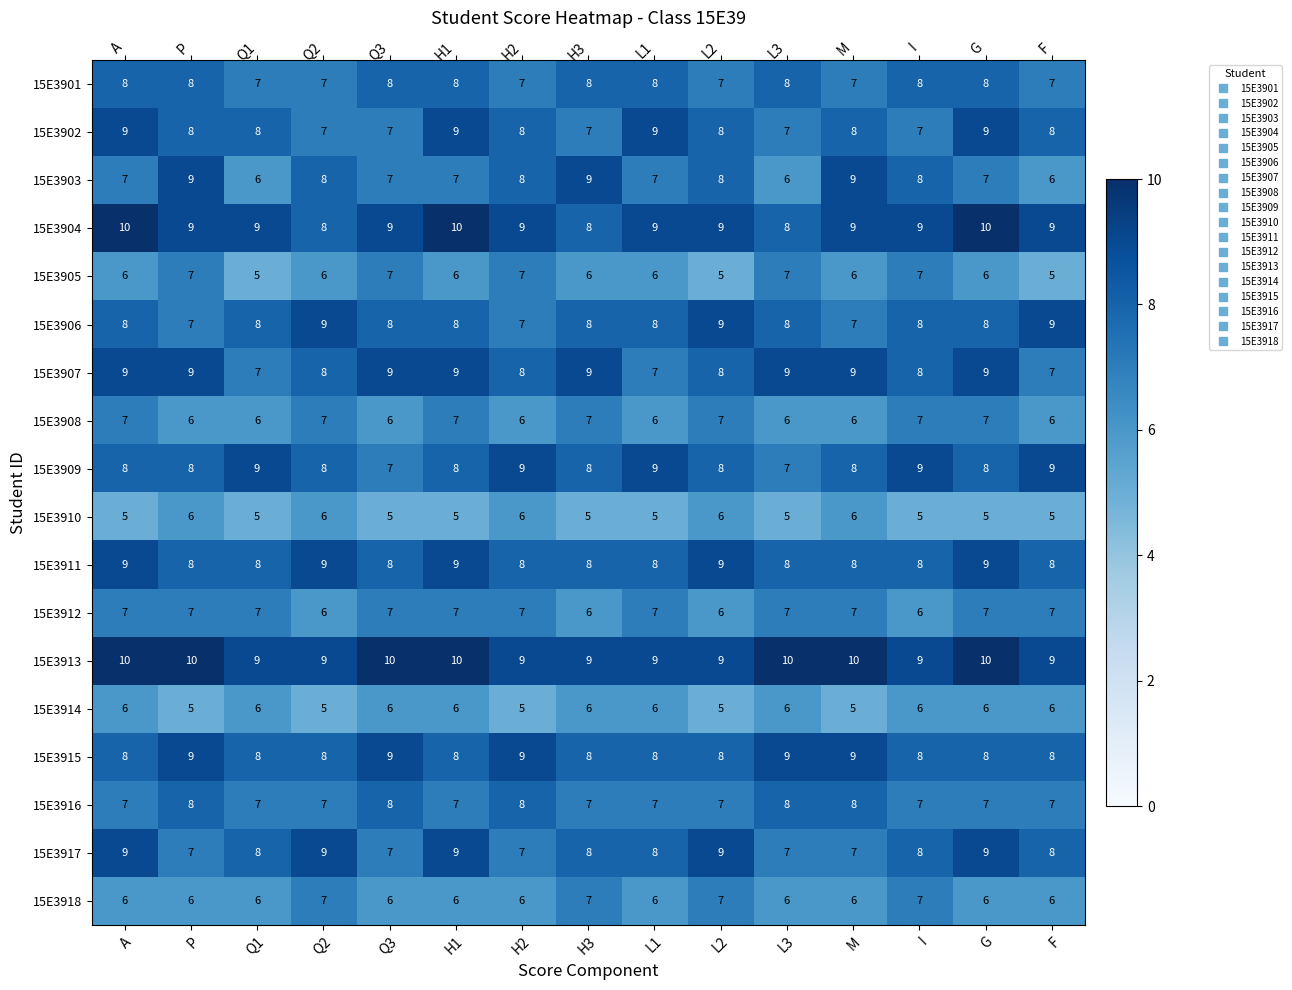

At how many categories does at least one series exceed 7?

15